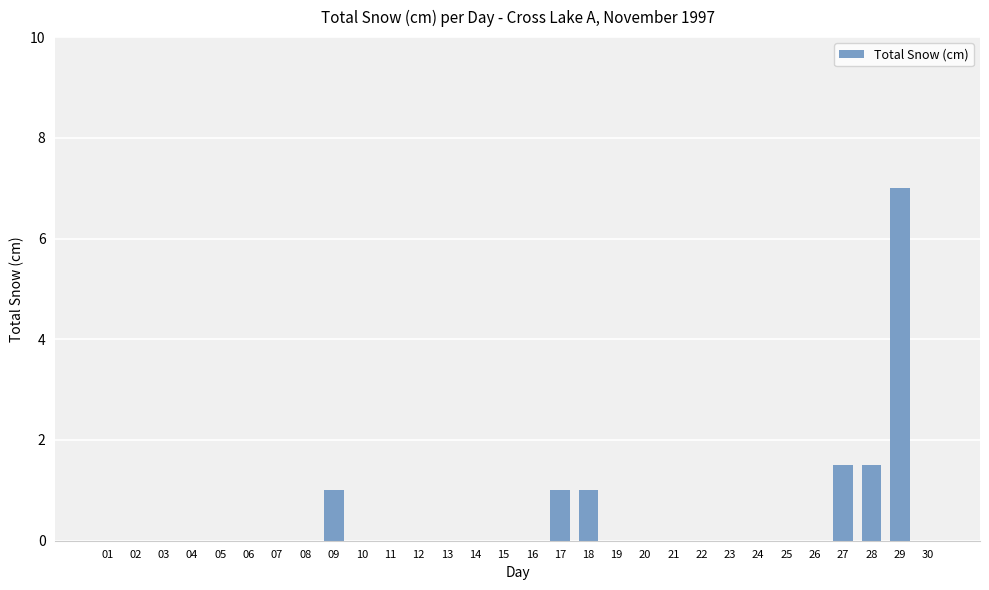

What is the change in value from 09 to 23?

-1.0